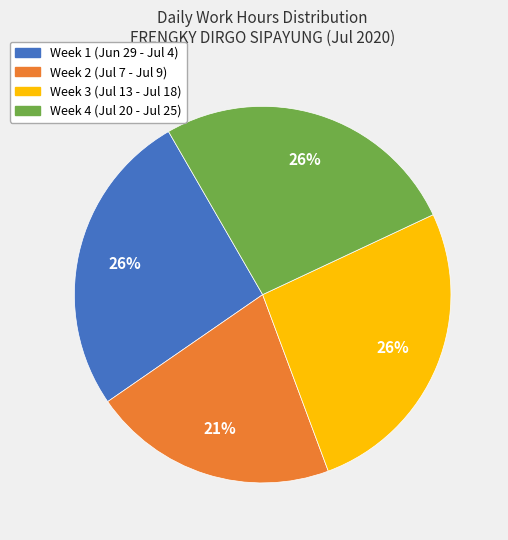

Is the sum of Week 4 (Jul 20 - Jul 25) and Week 2 (Jul 7 - Jul 9) greater than half?

No